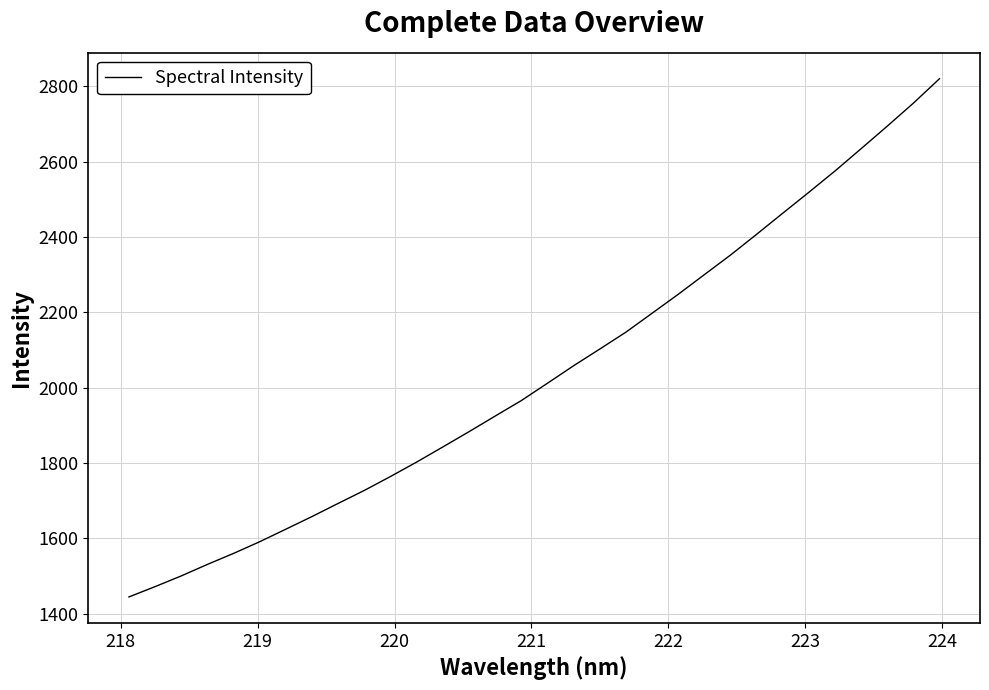

What is the greatest value displayed?

2820.0